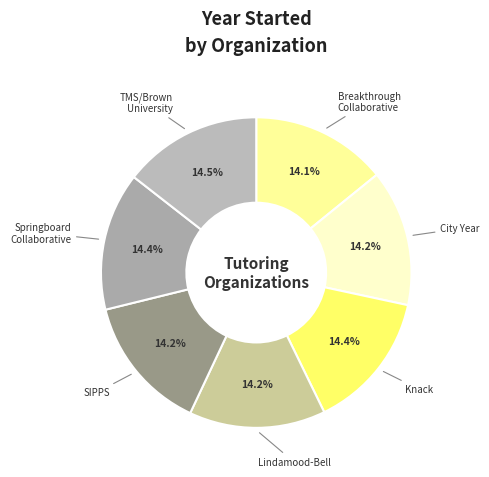

Which slice is the smallest?

Breakthrough Collaborative